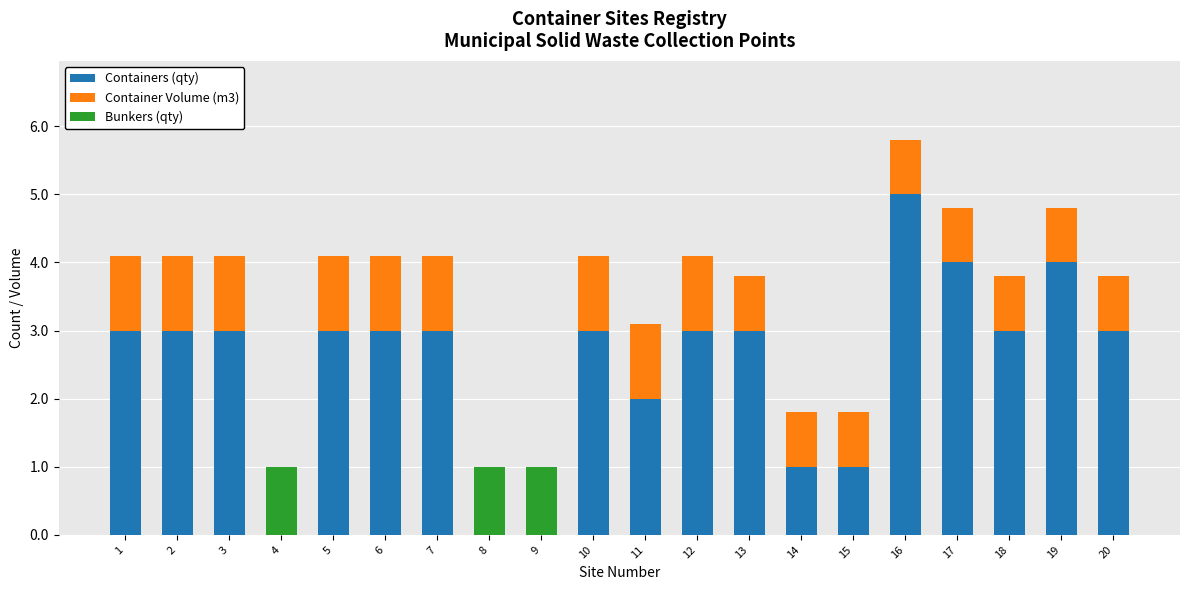

What is the maximum value for Containers (qty)?

5.0